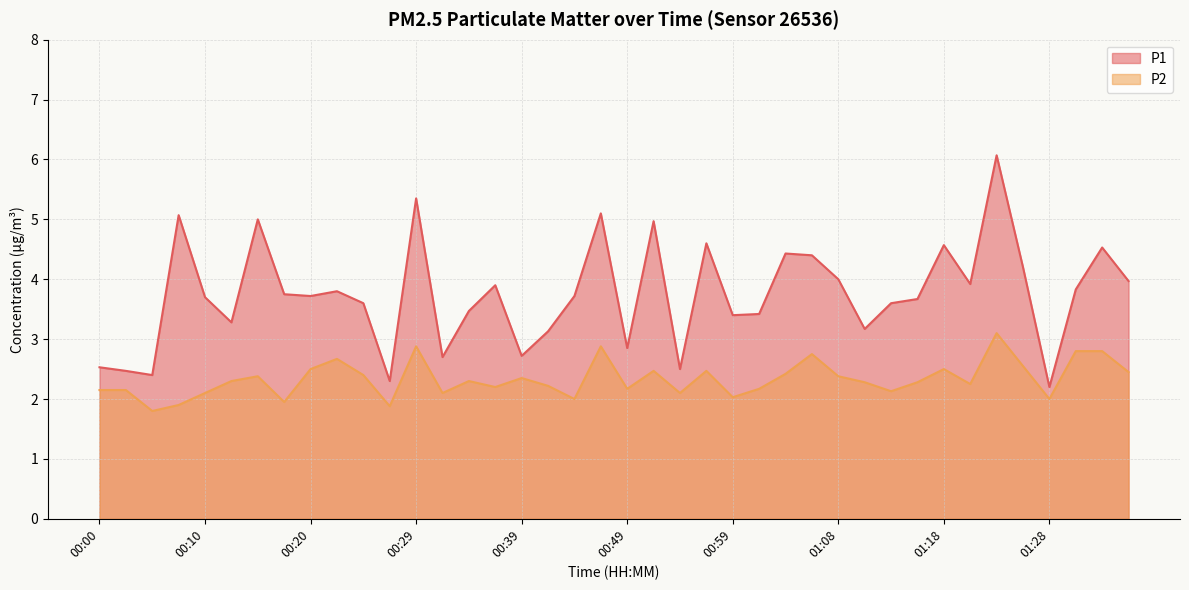

What is the sum of all P2 values?

93.2